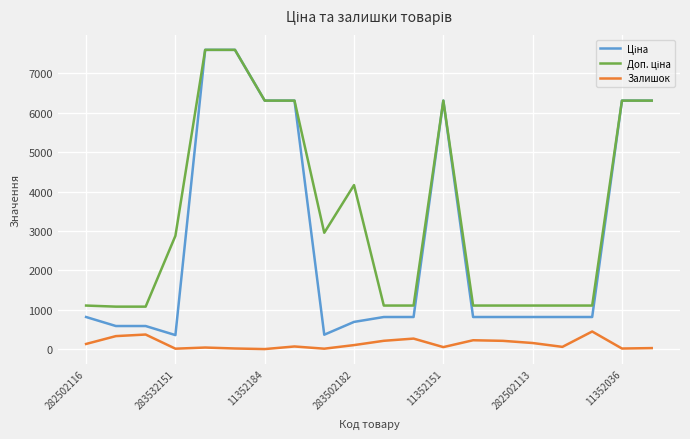

What is the greatest value displayed?

7596.5